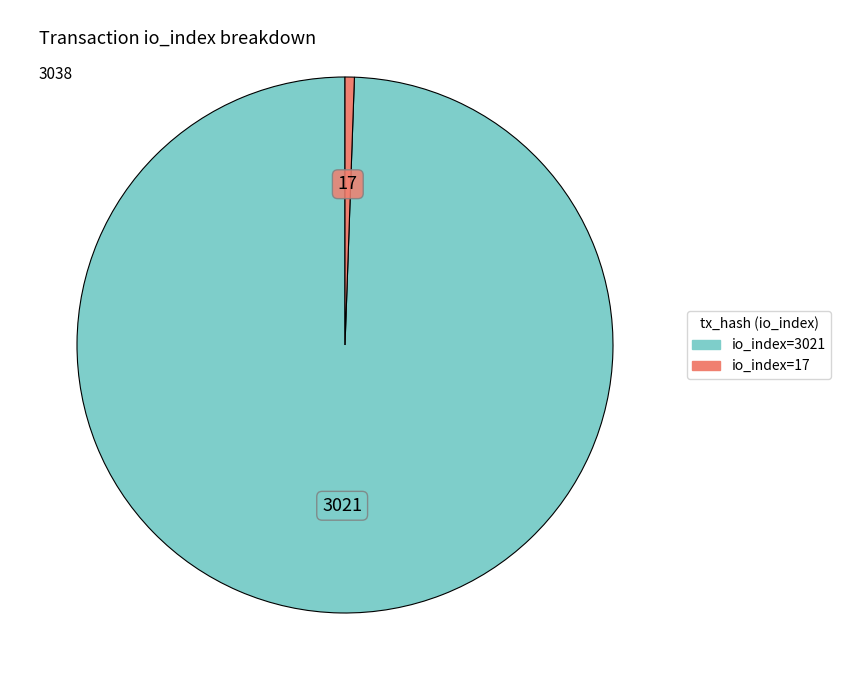

Is the sum of io_index=17 and io_index=3021 greater than half?

Yes